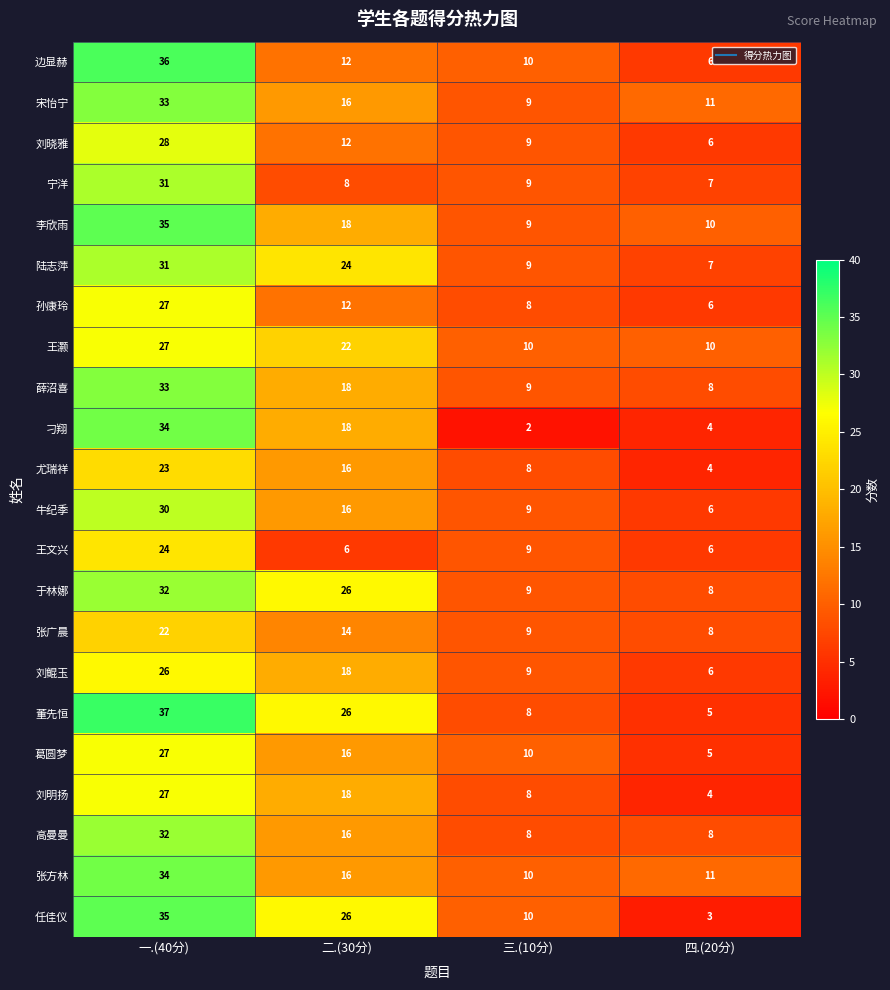

At which label is 张方林 closest to 22?

二.(30分)